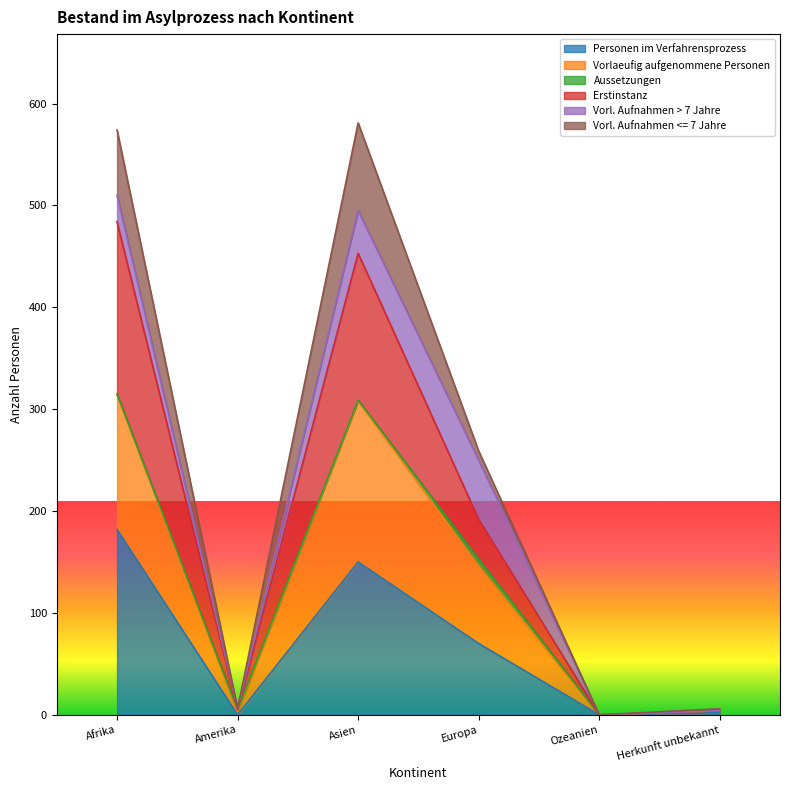

Is it true that Vorlaeufig aufgenommene Personen equals 835 at Afrika?

False